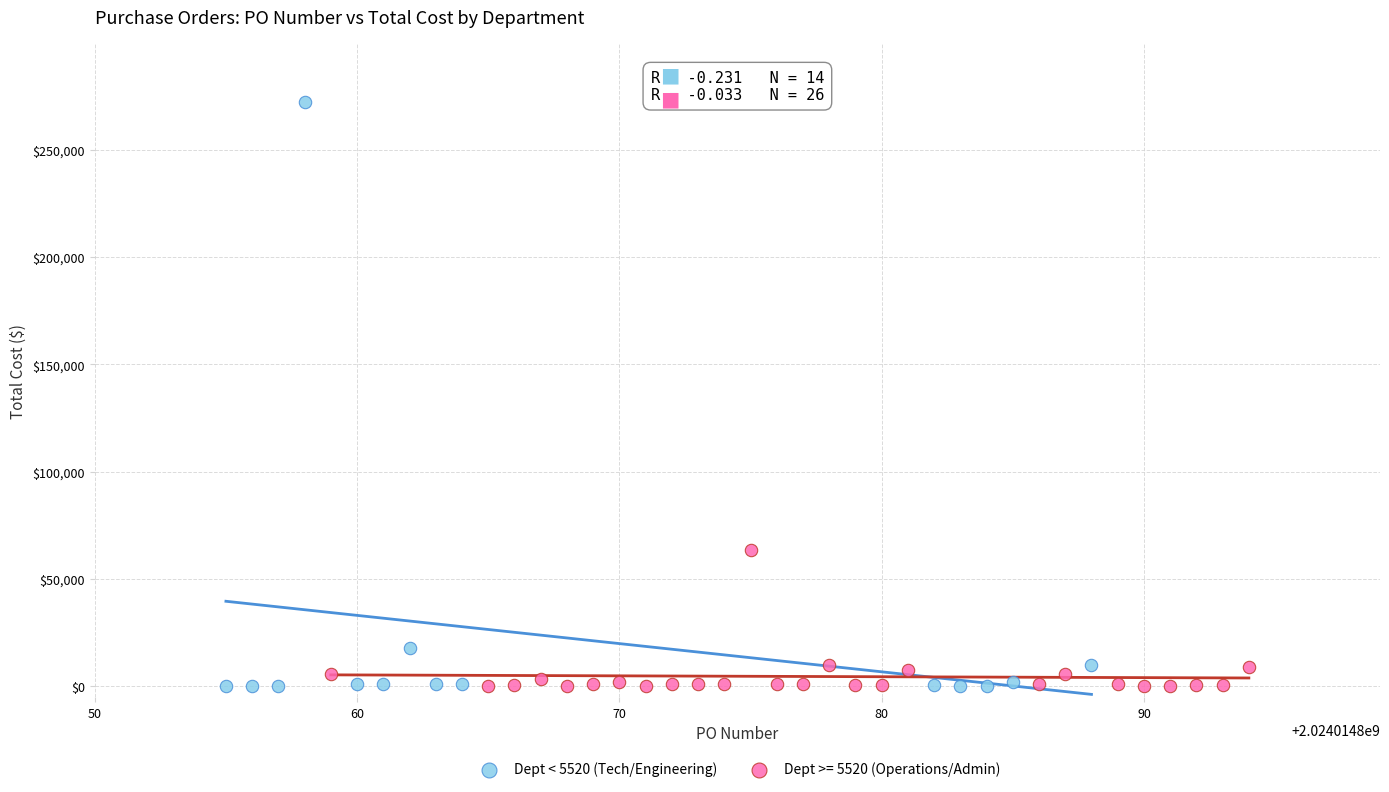

Which series contains the highest Y value?

Dept < 5520 (Tech/Engineering)